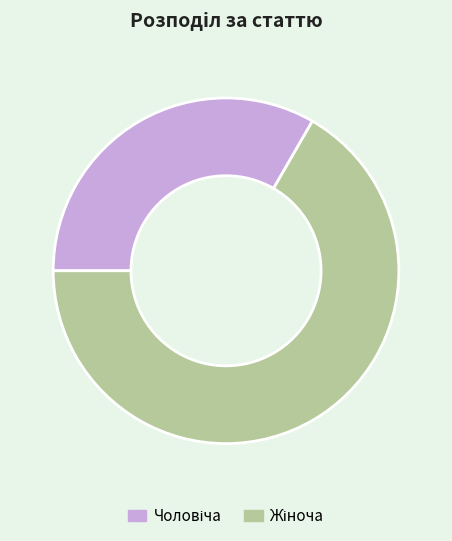

Is there any slice that represents more than half of the pie?

Yes